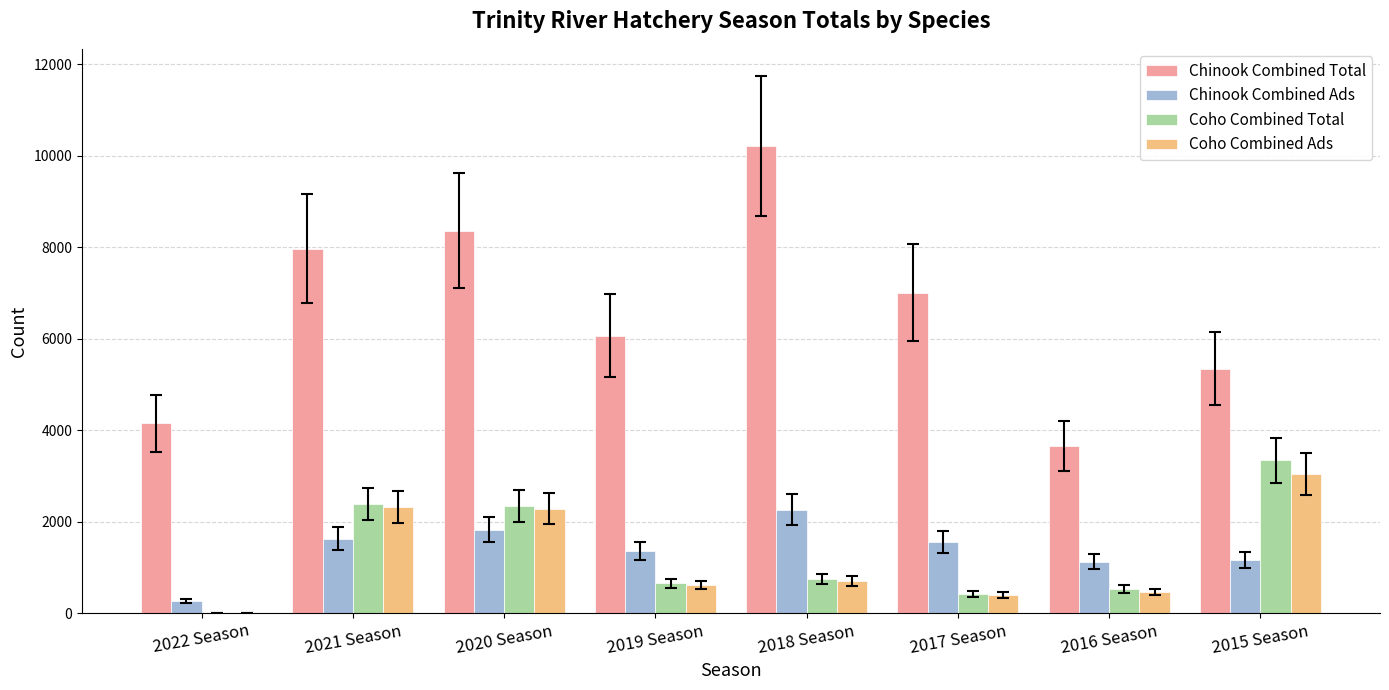

Is the value of Chinook Combined Ads at 2021 Season greater than the value of Coho Combined Total at 2021 Season?

No